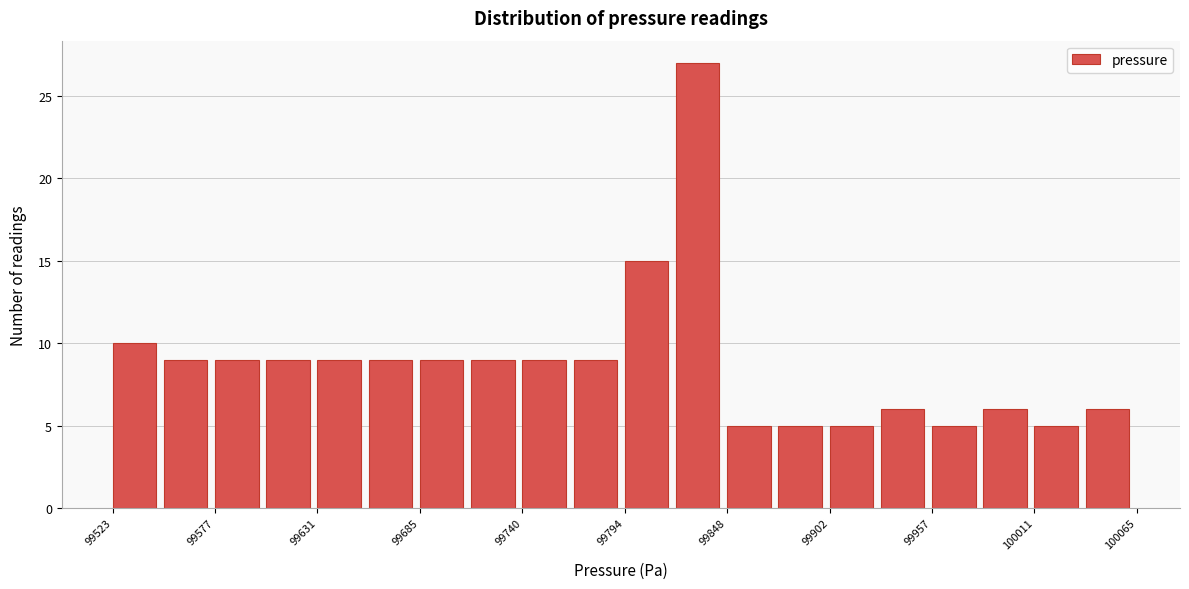

Read against the x-axis, roughly where is the centre of the tallest bar?

99830